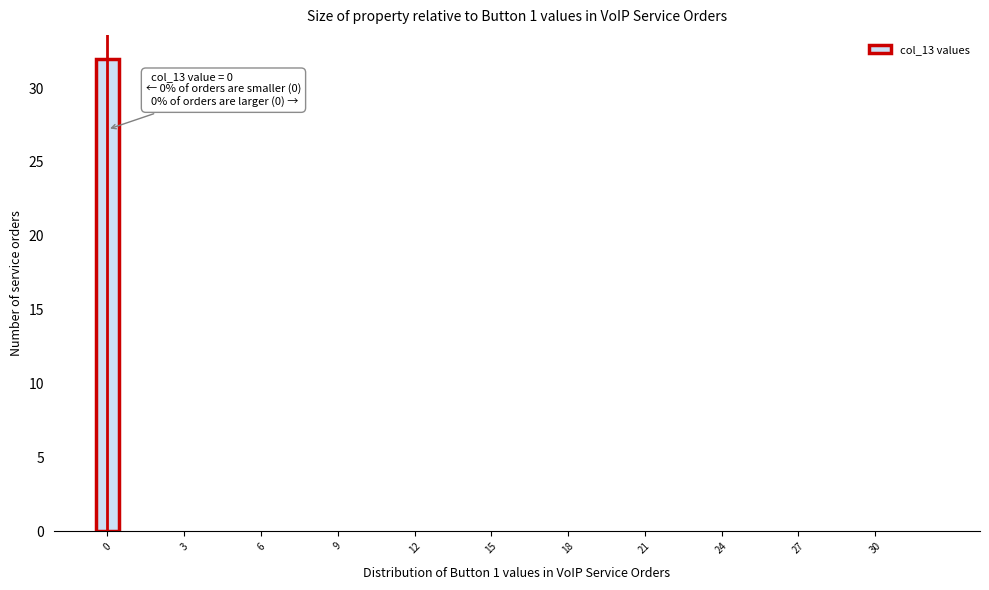

Around what value on the x-axis is the tallest bar? Give the approximate position of its centre, as read against the axis.

0.0